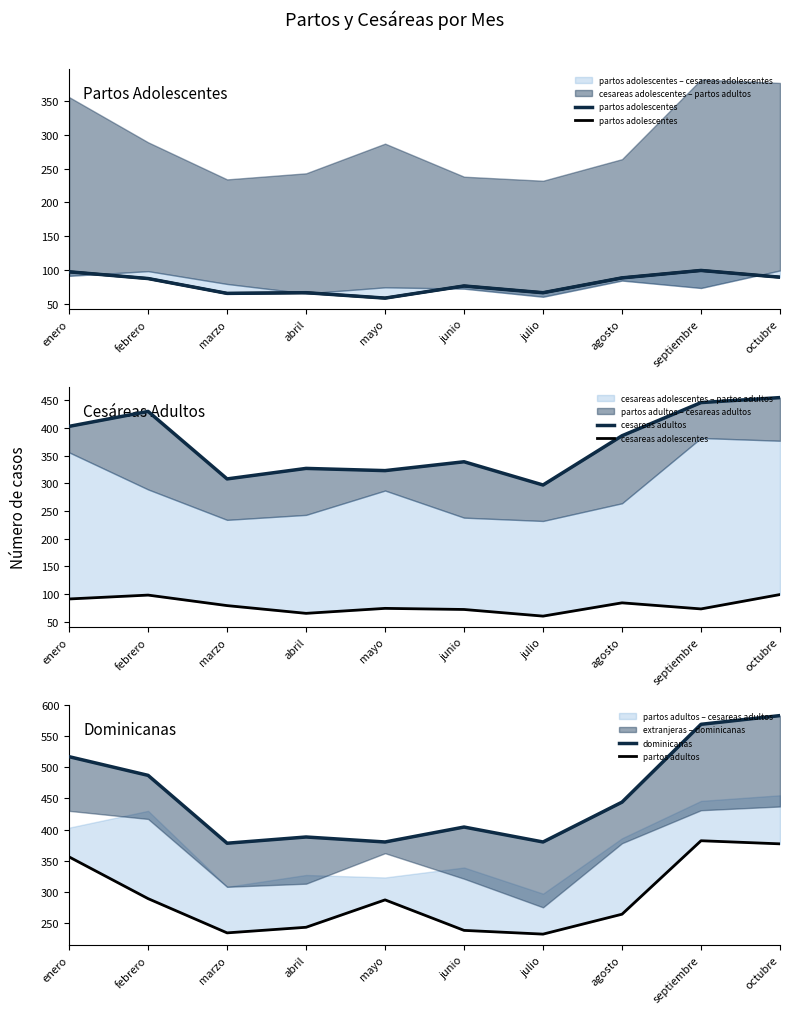

Reading left to right, transcribe all the data shown in this chart.

partos adolescentes: enero=97	febrero=87	marzo=65	abril=66	mayo=58	junio=76	julio=66	agosto=88	septiembre=99	octubre=89
cesareas adultos: enero=403	febrero=430	marzo=308	abril=327	mayo=323	junio=339	julio=297	agosto=386	septiembre=446	octubre=455
cesareas adolescentes: enero=91	febrero=98	marzo=79	abril=65	mayo=74	junio=72	julio=60	agosto=84	septiembre=73	octubre=99
dominicanas: enero=517	febrero=487	marzo=378	abril=388	mayo=380	junio=404	julio=380	agosto=444	septiembre=569	octubre=583
partos adultos: enero=356	febrero=289	marzo=234	abril=243	mayo=287	junio=238	julio=232	agosto=264	septiembre=382	octubre=377